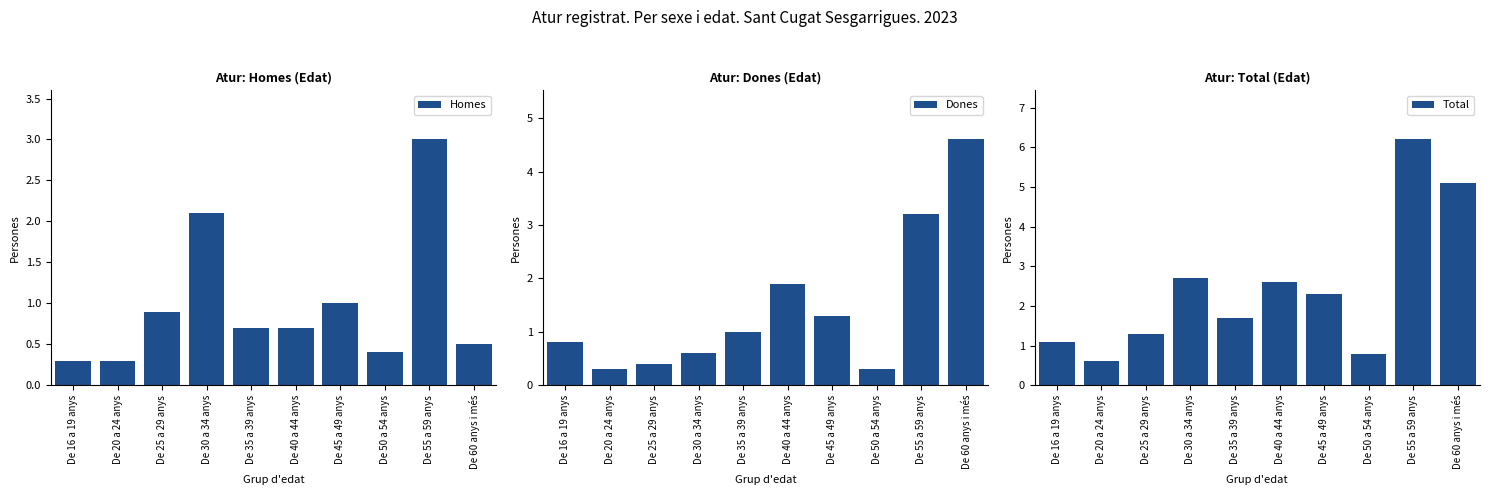

What is the maximum value shown in the chart?

6.2